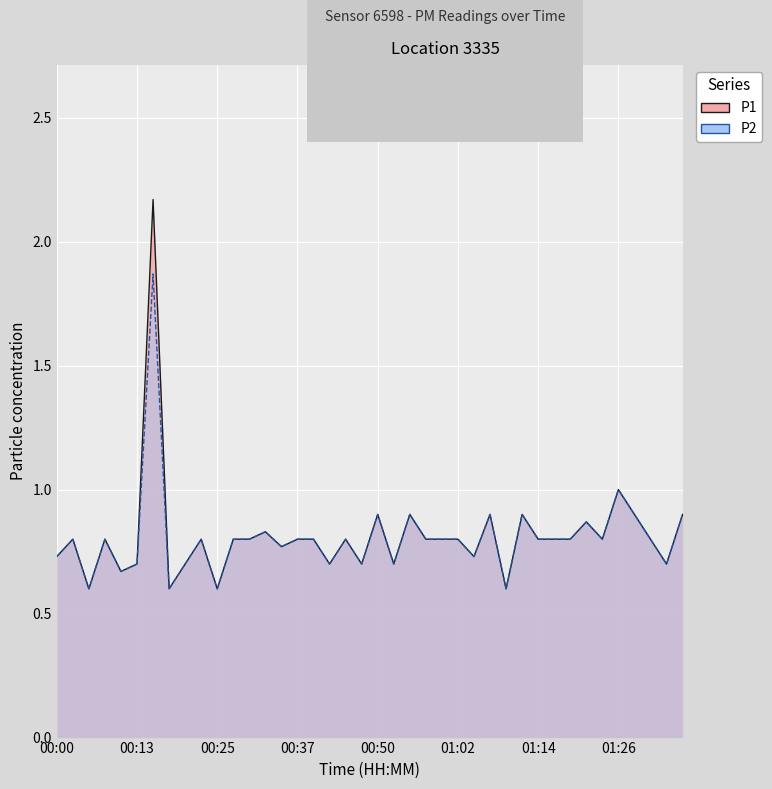

Rank the series by their maximum value, from lowest to highest.

P2, P1